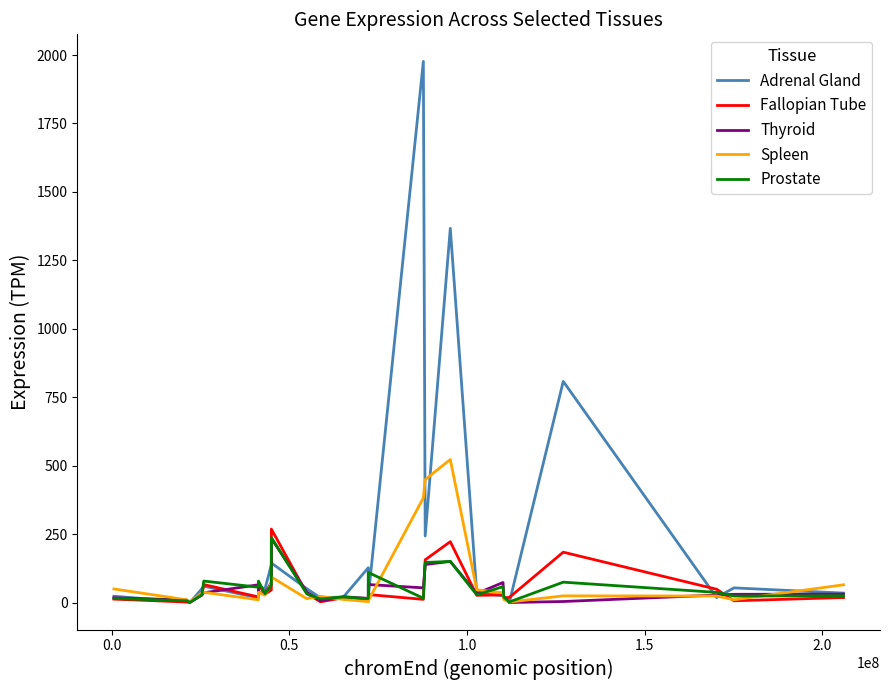

How many lines are shown in the chart?

5